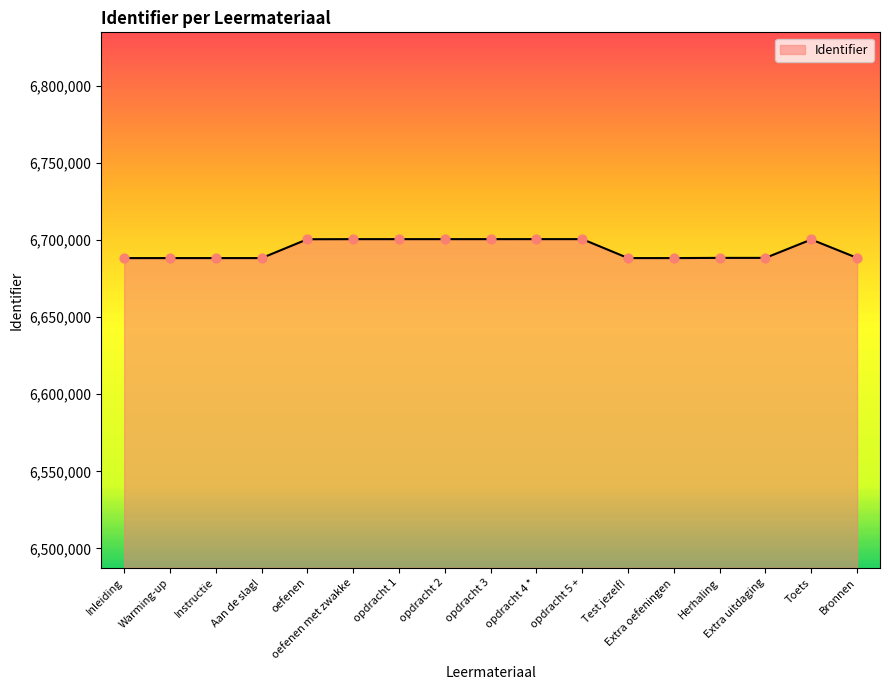

Between oefenen met zwakke and Herhaling, which is larger?

oefenen met zwakke